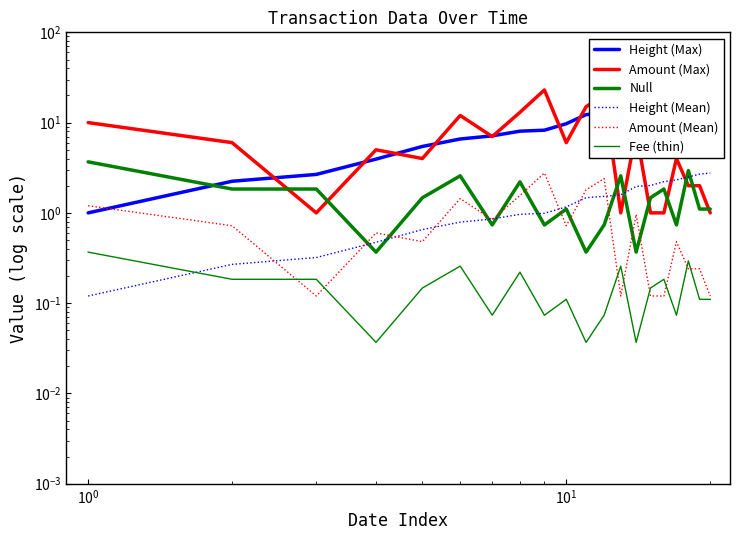

What is the greatest value displayed?

23.0